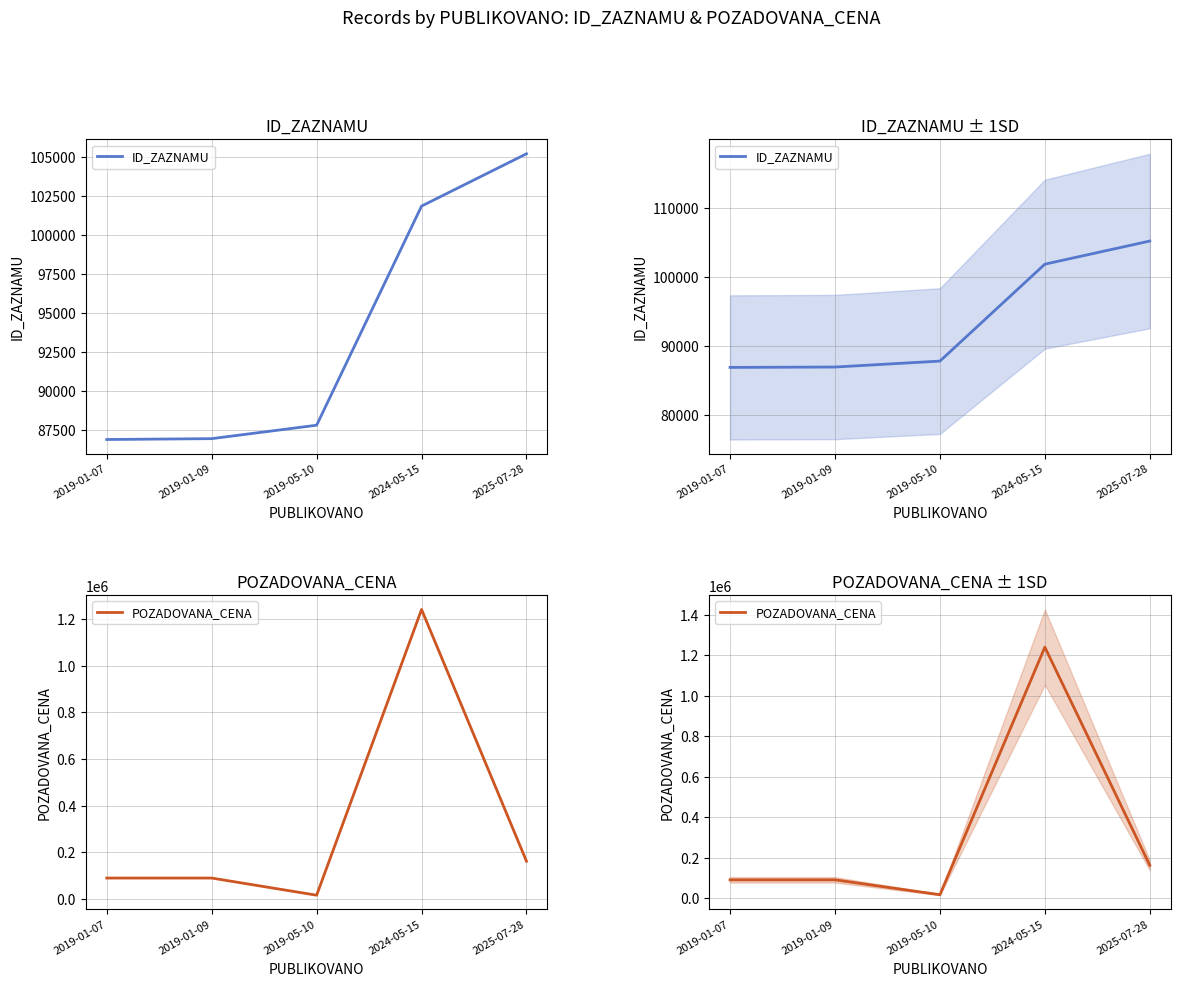

Where is ID_ZAZNAMU nearest to the value 96041?

2024-05-15